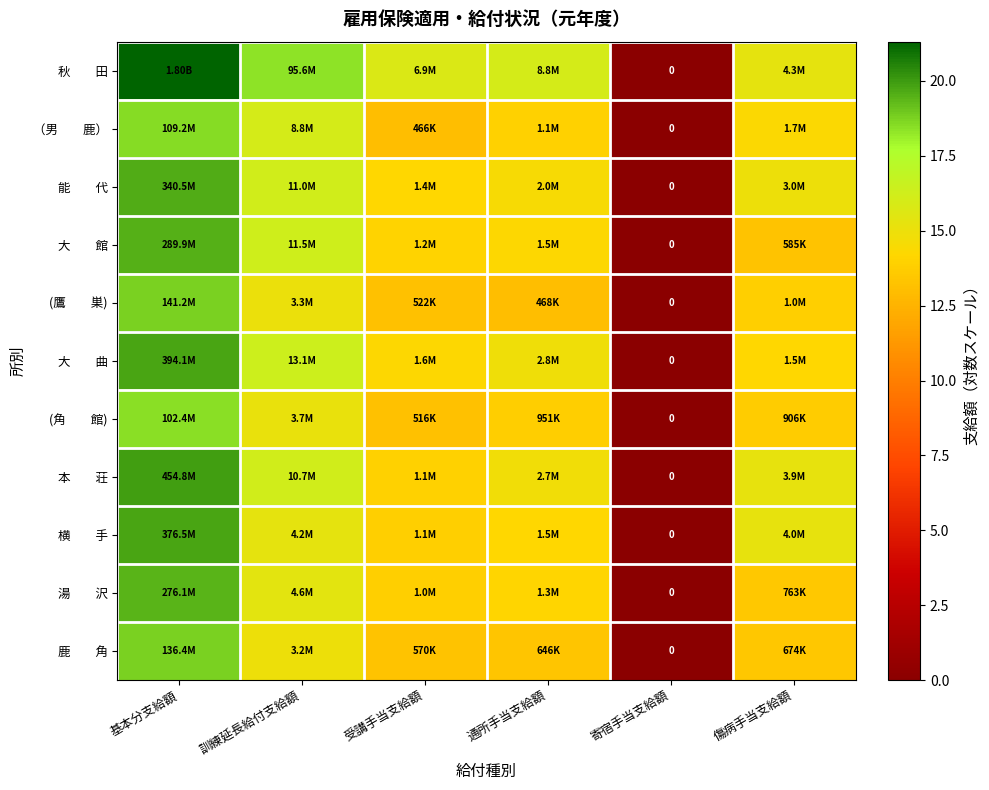

List the labels in order of (鷹 巣) value, largest first.

基本分支給額, 訓練延長給付支給額, 傷病手当支給額, 受講手当支給額, 通所手当支給額, 寄宿手当支給額